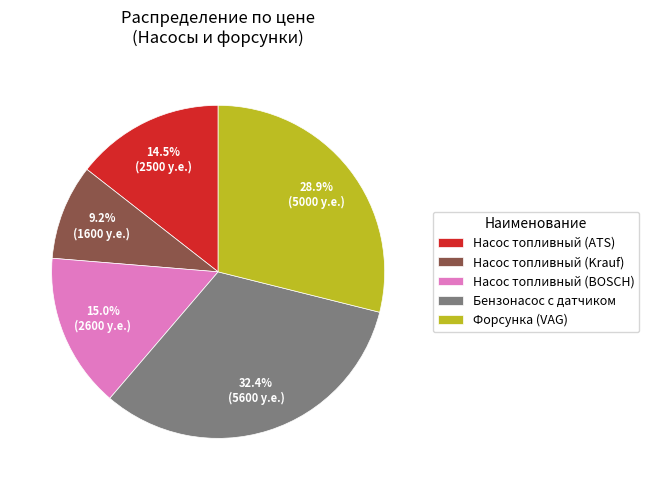

True or false: Насос топливный (ATS) accounts for 1% of the total.

False